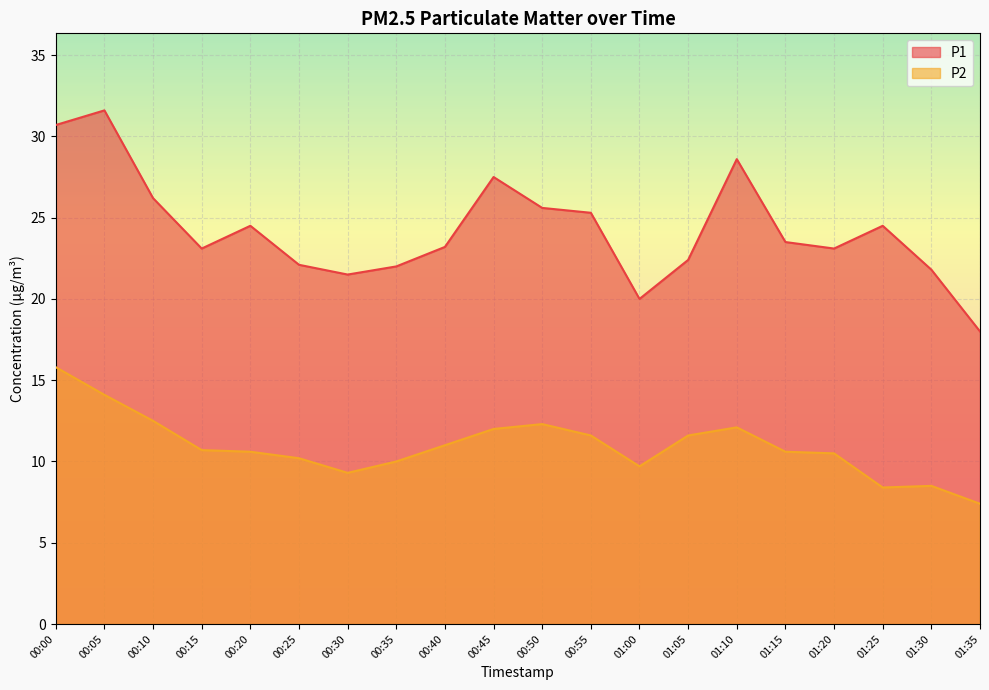

True or false: P1 and P2 cross at least once.

False